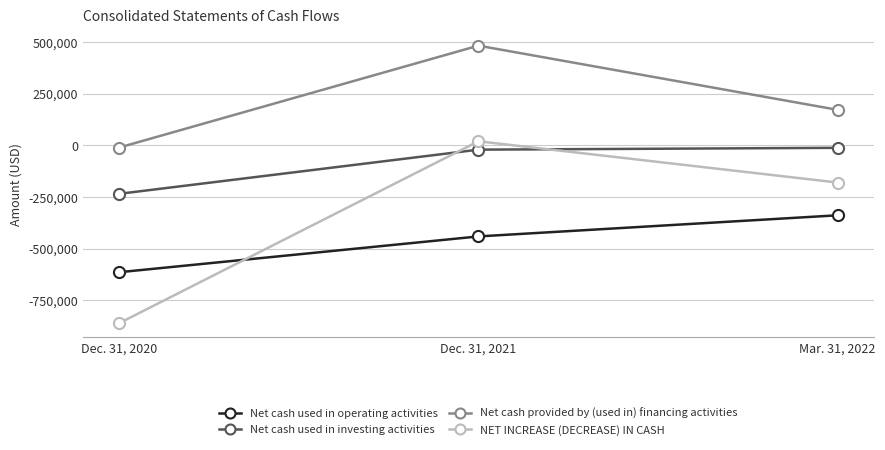

Count the Net cash provided by (used in) financing activities values in the range -11207 to 481485.

3